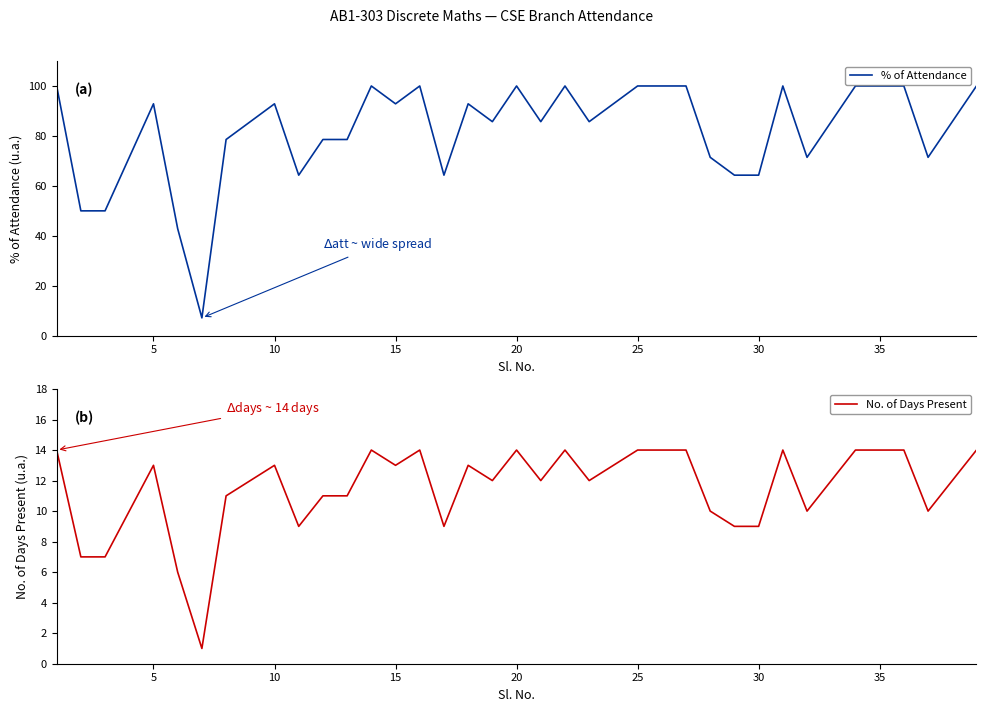

True or false: % of Attendance and No. of Days Present intersect in this chart.

False